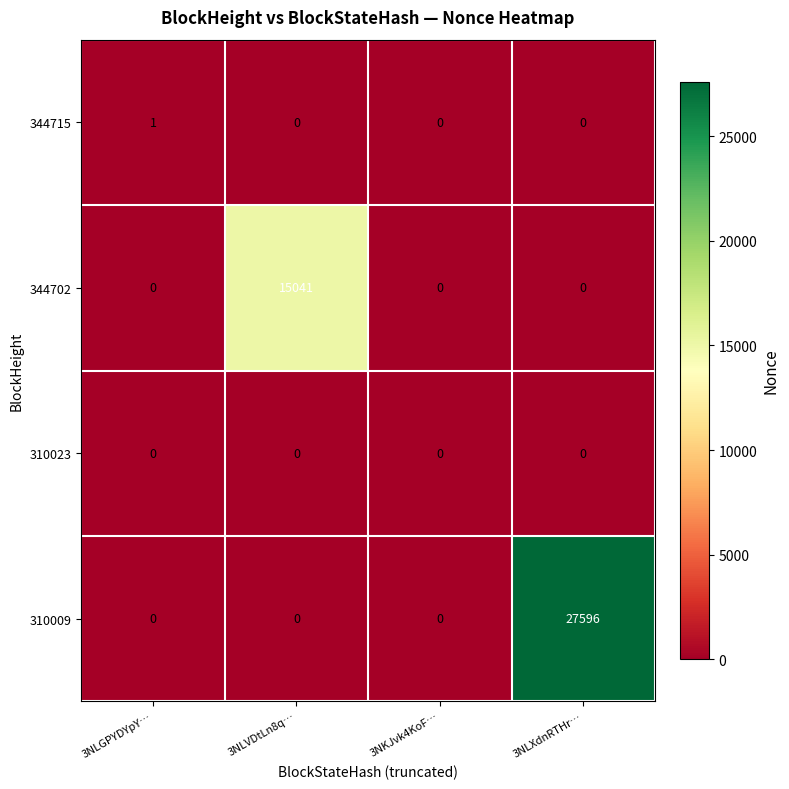

What is the average value of the 310009 series?

6899